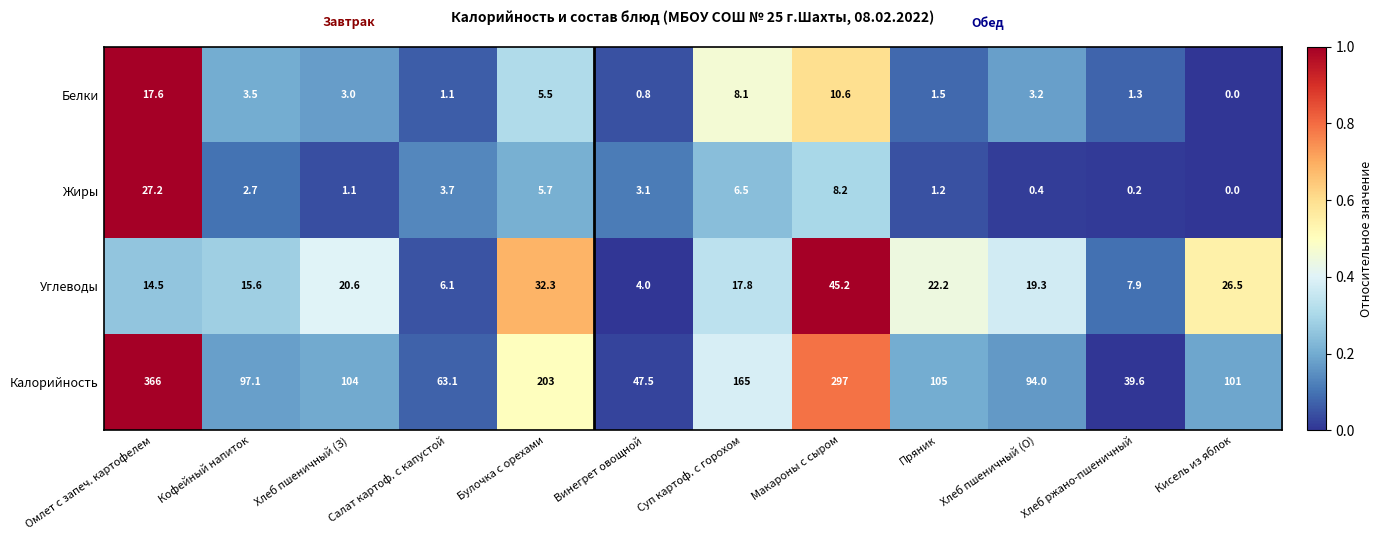

What is the total value across all series at Омлет с запеч. картофелем?

425.3